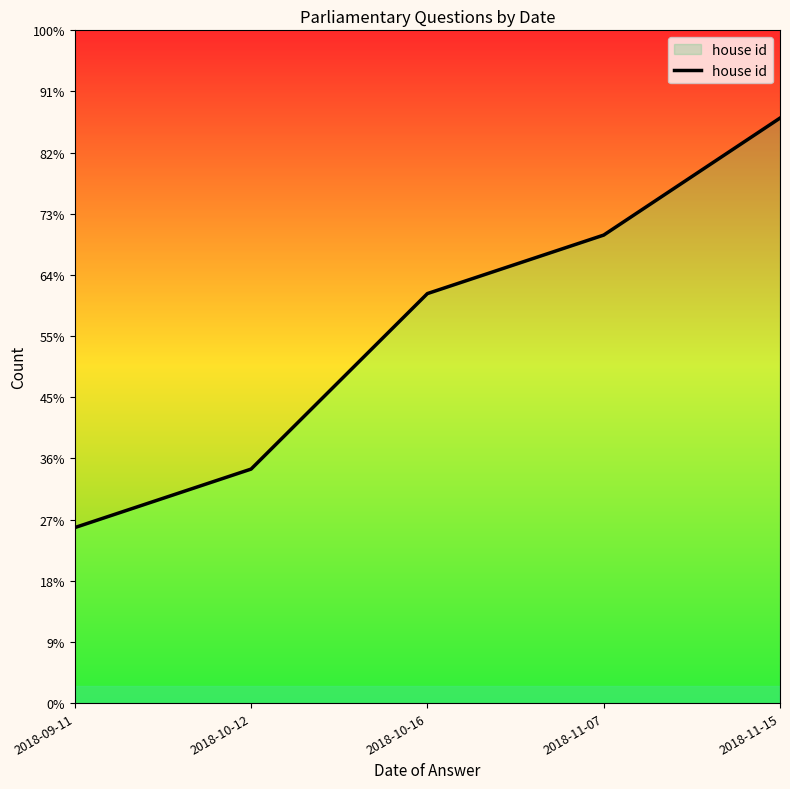

The chart shows a value of 3 at 2018-09-11. True or false?

True